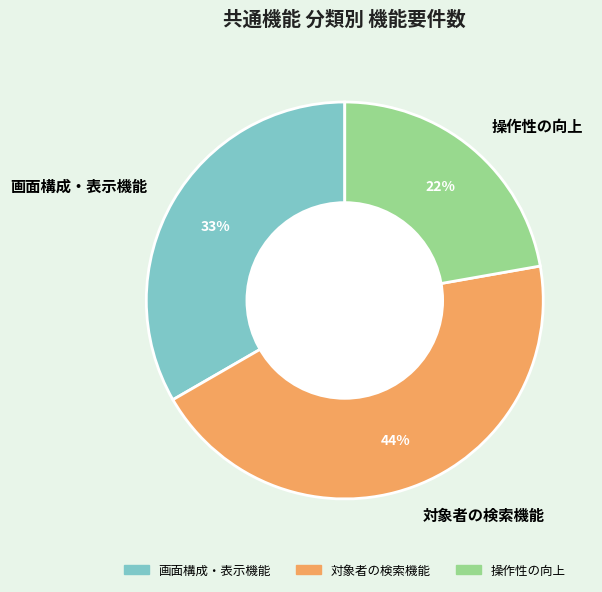

Do 画面構成・表示機能 and 操作性の向上 together represent more than half of the pie?

Yes